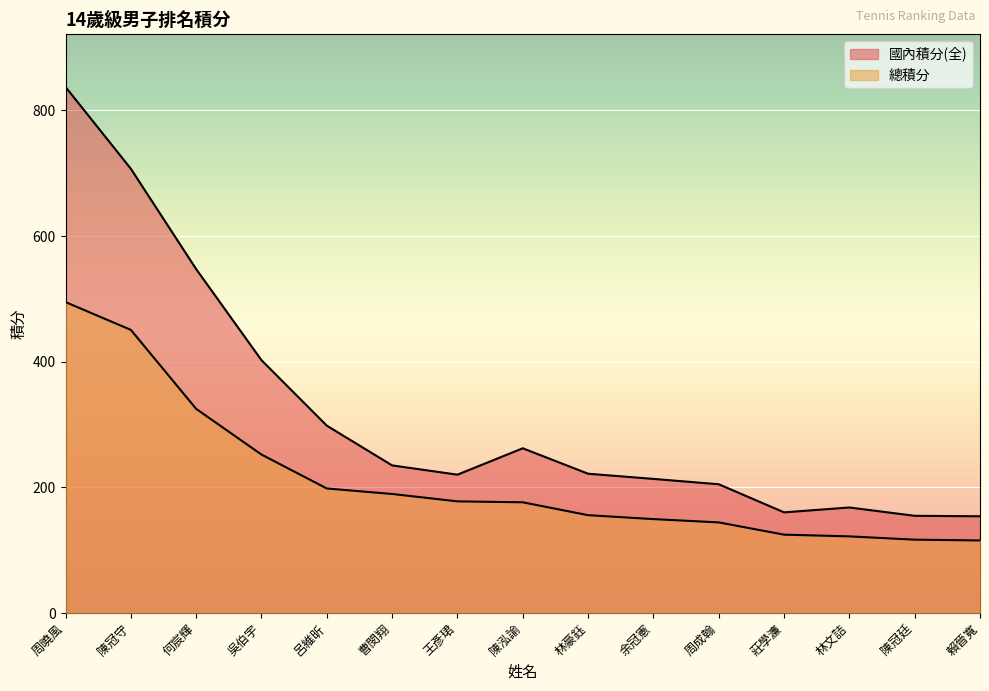

At which category is the sum across all series the highest?

周曉風